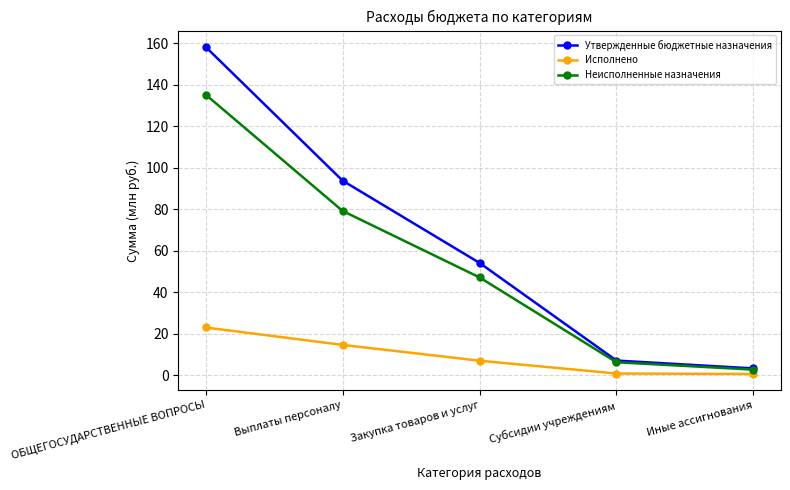

Read the Утвержденные бюджетные назначения value at Иные ассигнования.

3.3